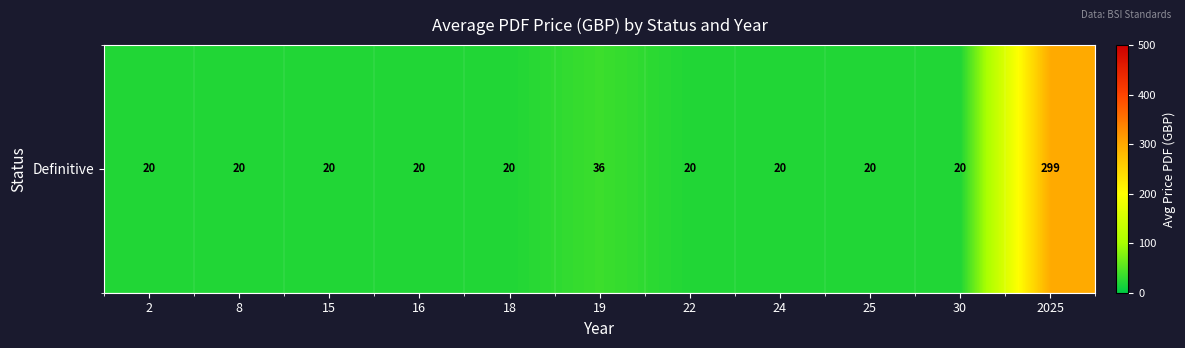

List the labels in order of value, largest first.

2025, 19, 2, 8, 15, 16, 18, 22, 24, 25, 30